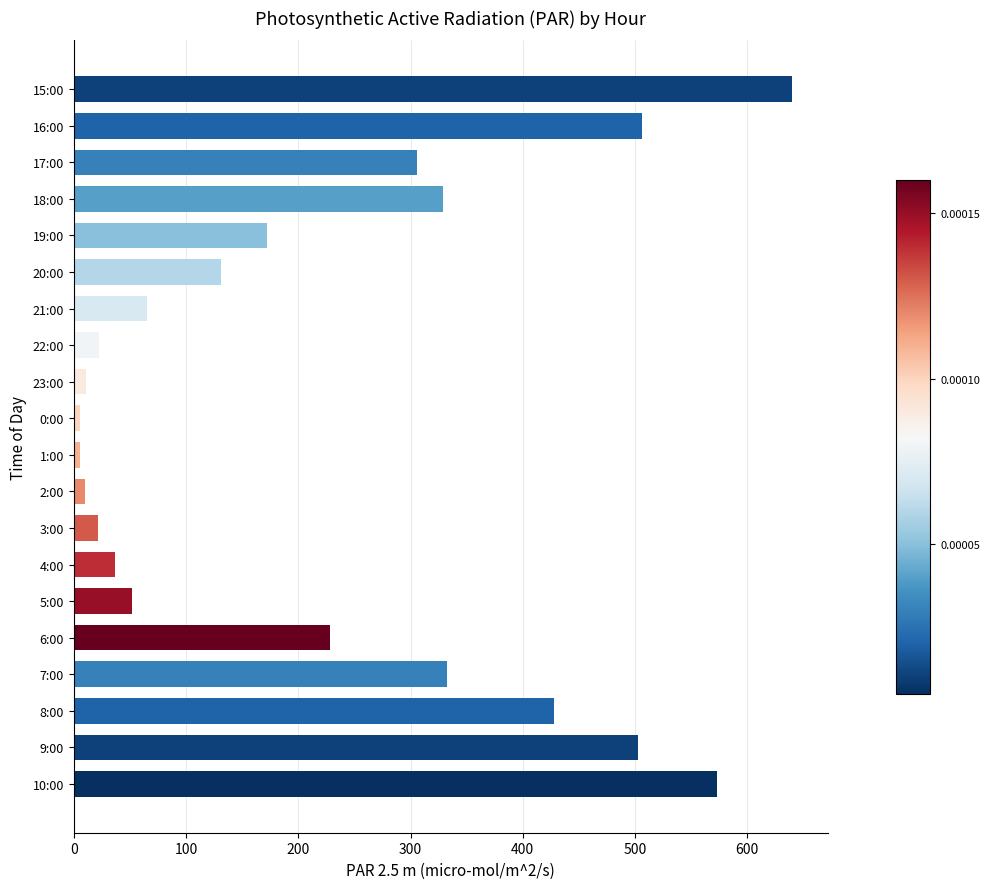

What is the value of the 6th bar from the top?

131.1